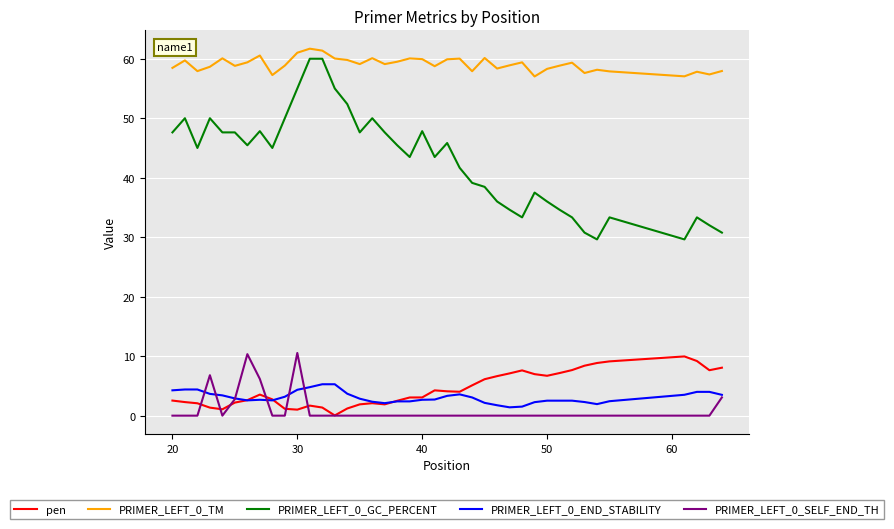

What is the maximum value for PRIMER_LEFT_0_END_STABILITY?

5.3